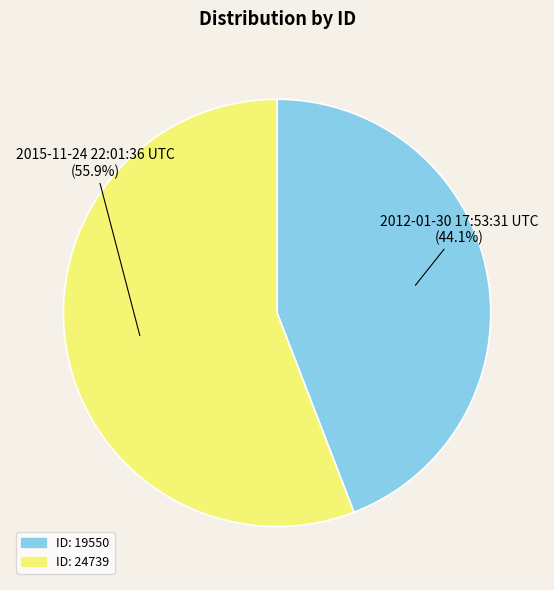

Does any single category account for the majority?

Yes